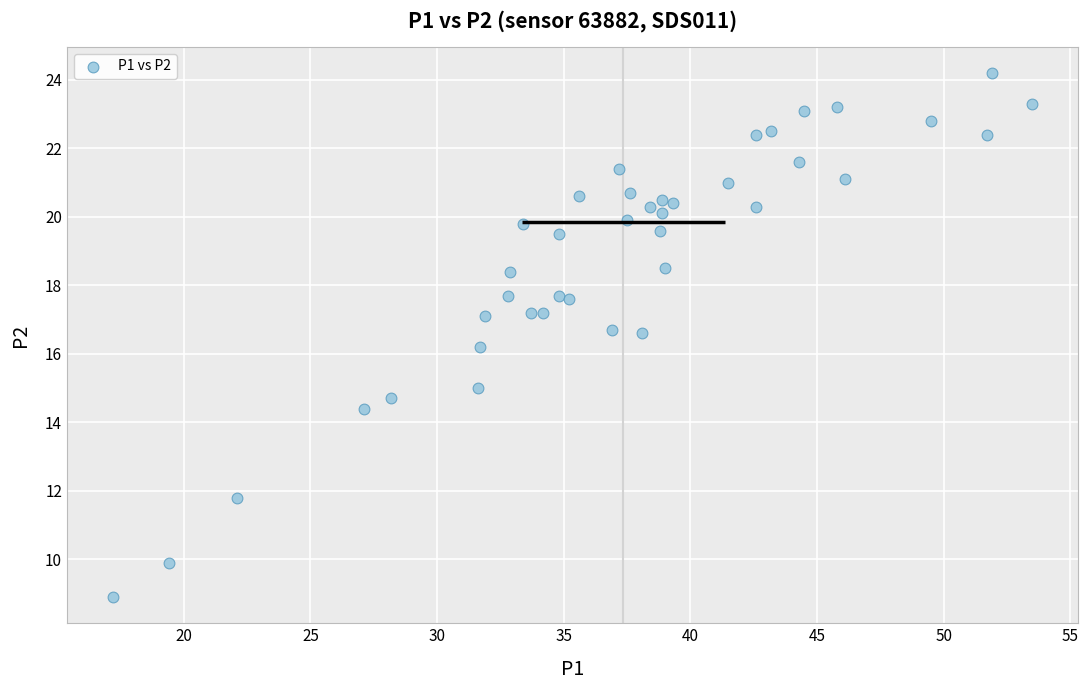

What Y value in the scatter plot is closest to 16?

16.2